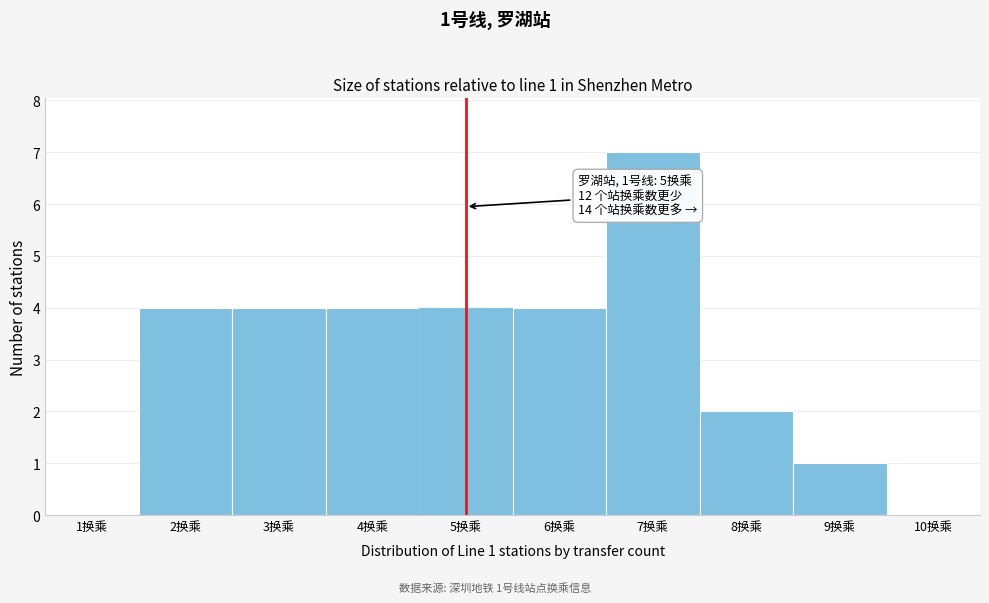

Which range on the x-axis has the tallest bar?

6.5 to 7.5